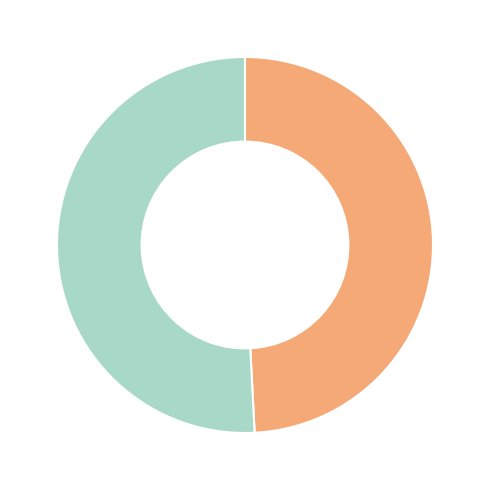

Is there a majority slice in this chart?

Yes